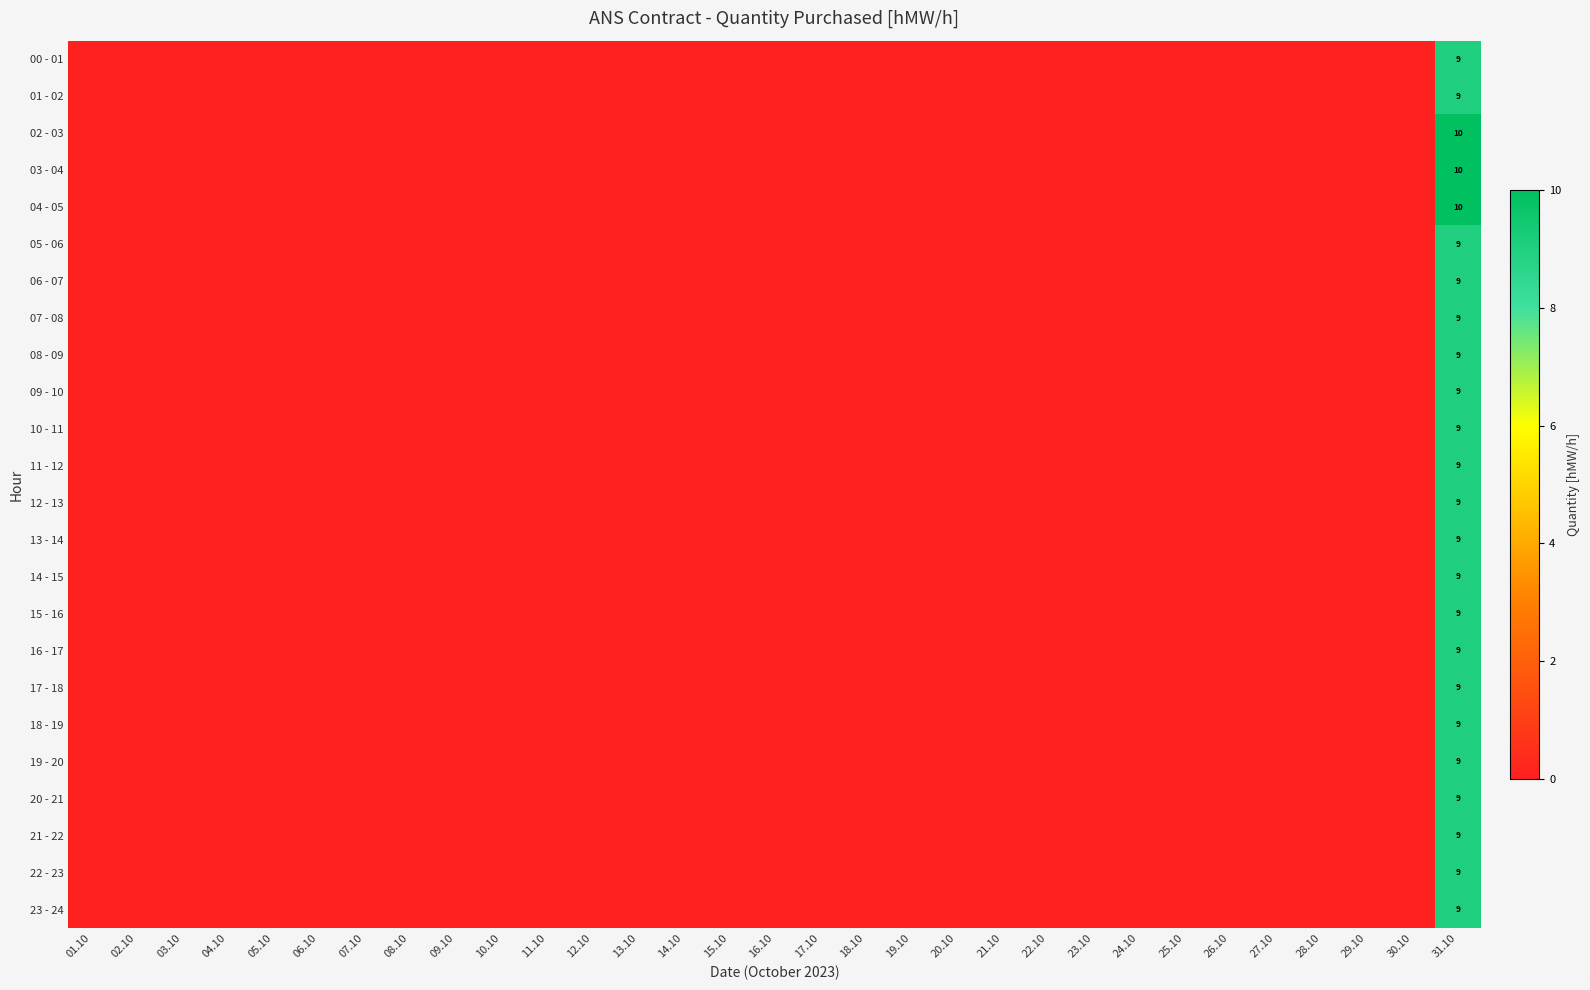

What is the greatest value displayed?

10